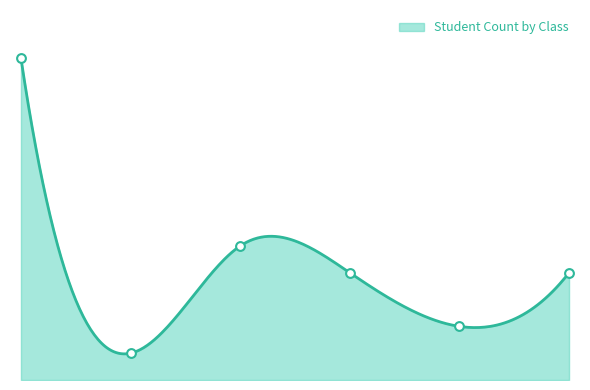

What is the change in value from 20STH2 to 20STC?

+3